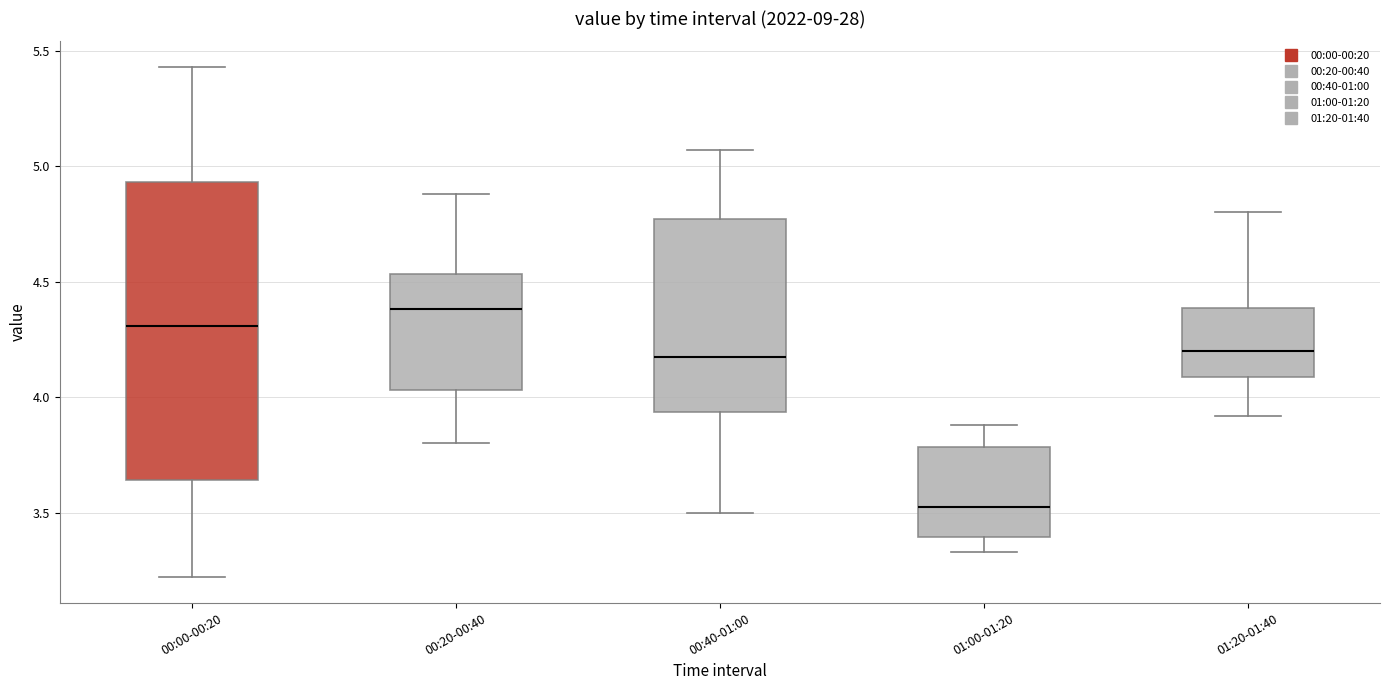

Which box is the tallest, from its lower edge to its upper edge?

00:00-00:20